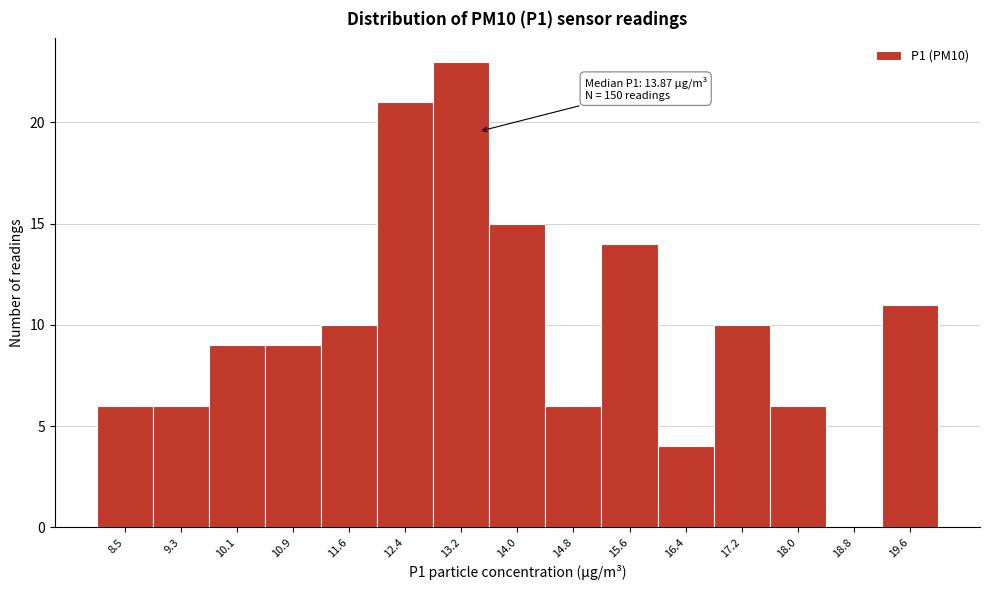

Reading right to left, transcribe all the data shown in this chart.

19.6=11	18.8=0	18.0=6	17.2=10	16.4=4	15.6=14	14.8=6	14.0=15	13.2=23	12.4=21	11.6=10	10.9=9	10.1=9	9.3=6	8.5=6